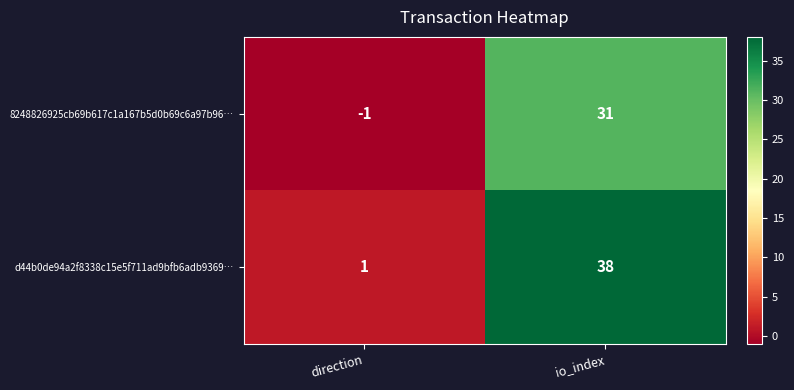

Which label corresponds to the smallest value in the chart?

direction